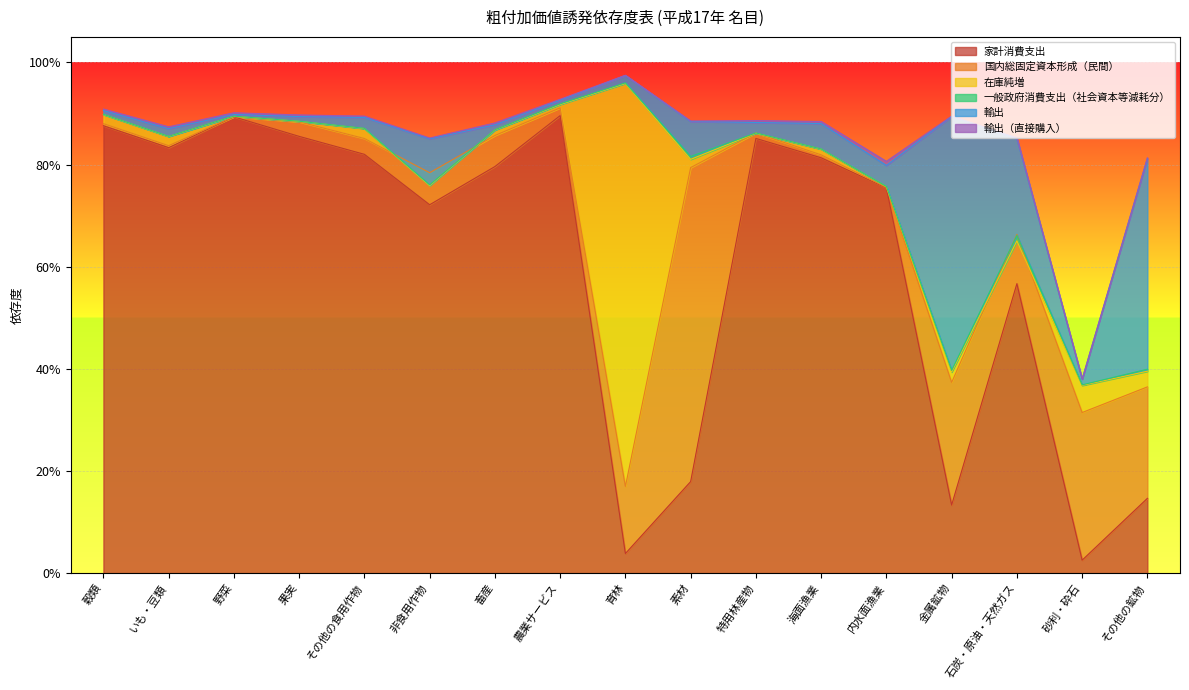

Which series has the widest spread of values?

家計消費支出